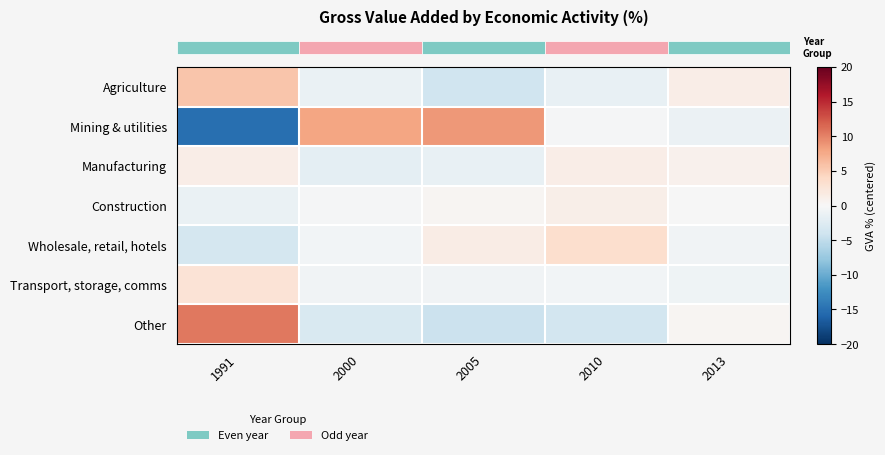

At how many categories does at least one series exceed 1?

5